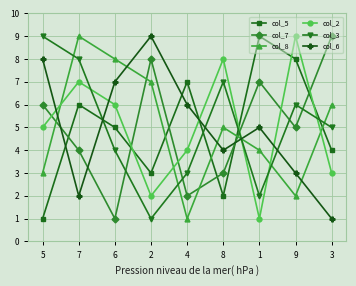

Where is col_7 nearest to the value 5?

9